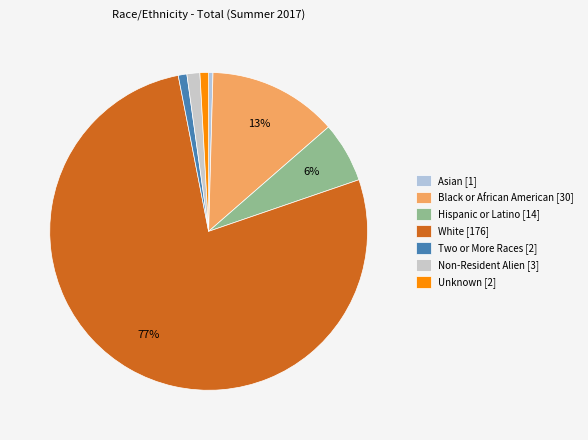

How many segments does this pie chart have?

7